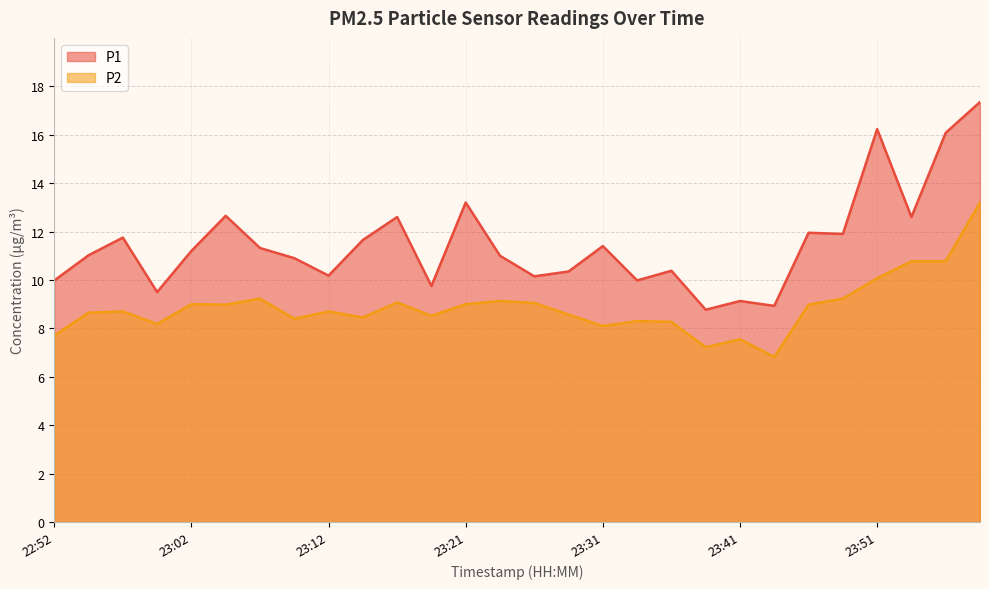

At which category does P2 reach its first local valley?

22:59